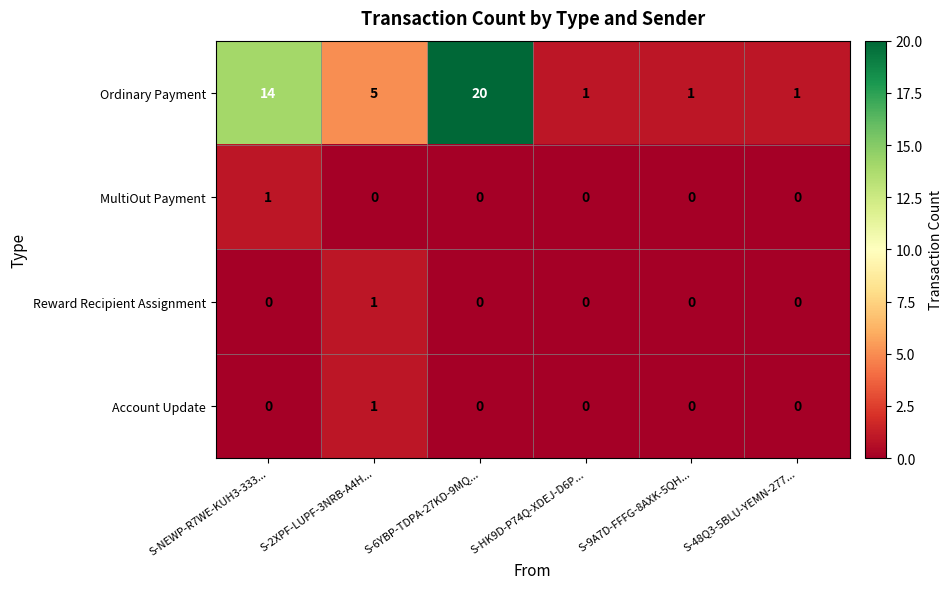

How many data points does each series have?

6